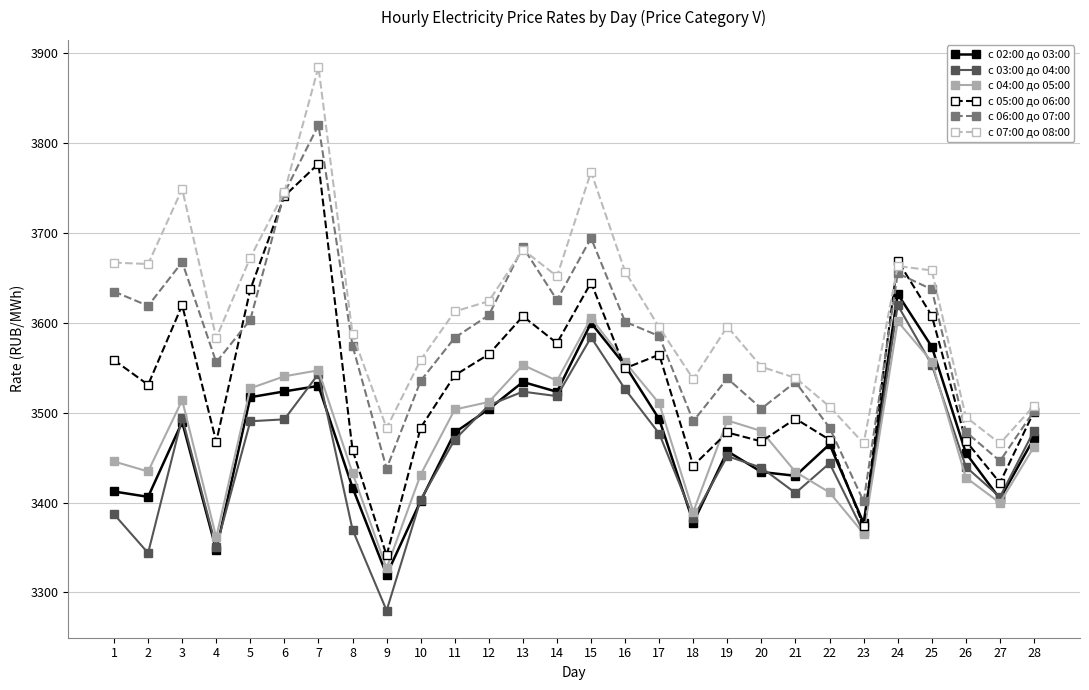

Is it true that с 03:00 до 04:00 equals 3383.0 at 18?

True